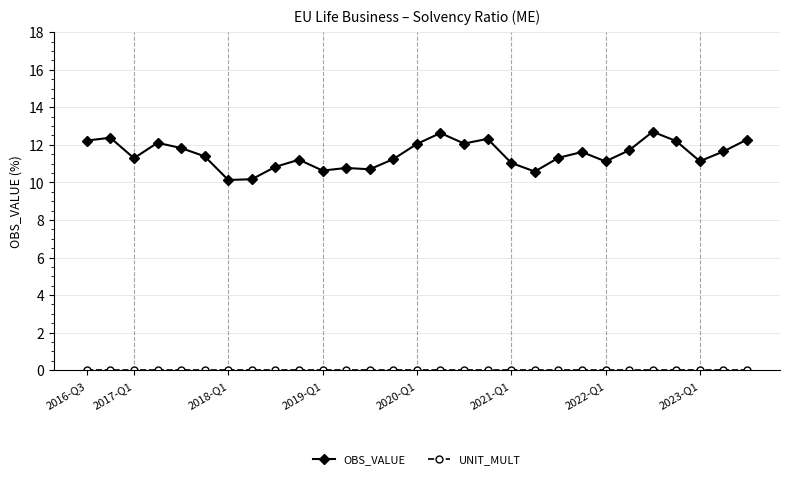

How many lines are shown in the chart?

2